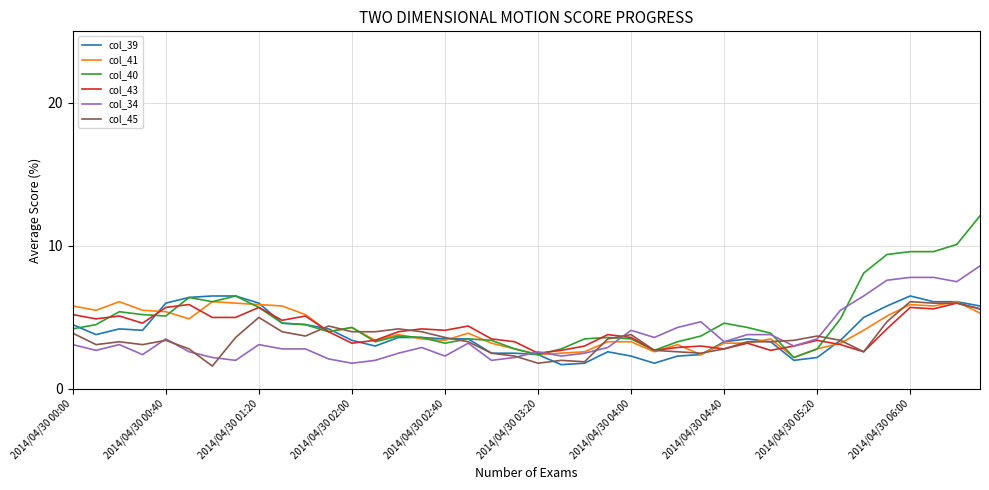

At how many categories does at least one series exceed 1?

40